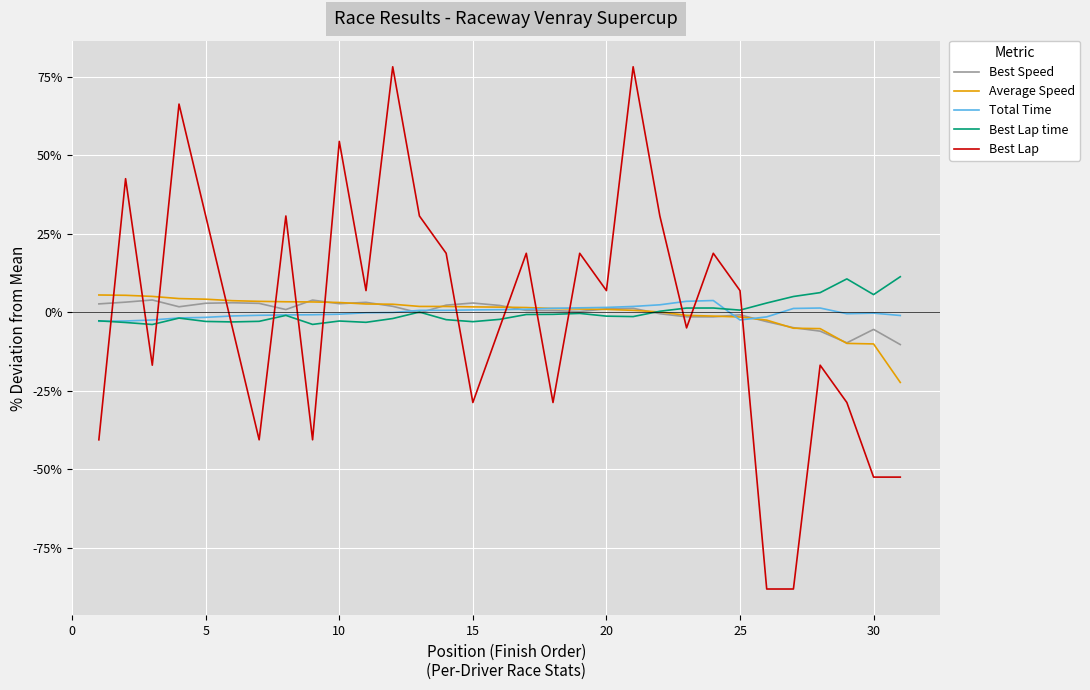

What is the maximum value for Total Time?

3.7